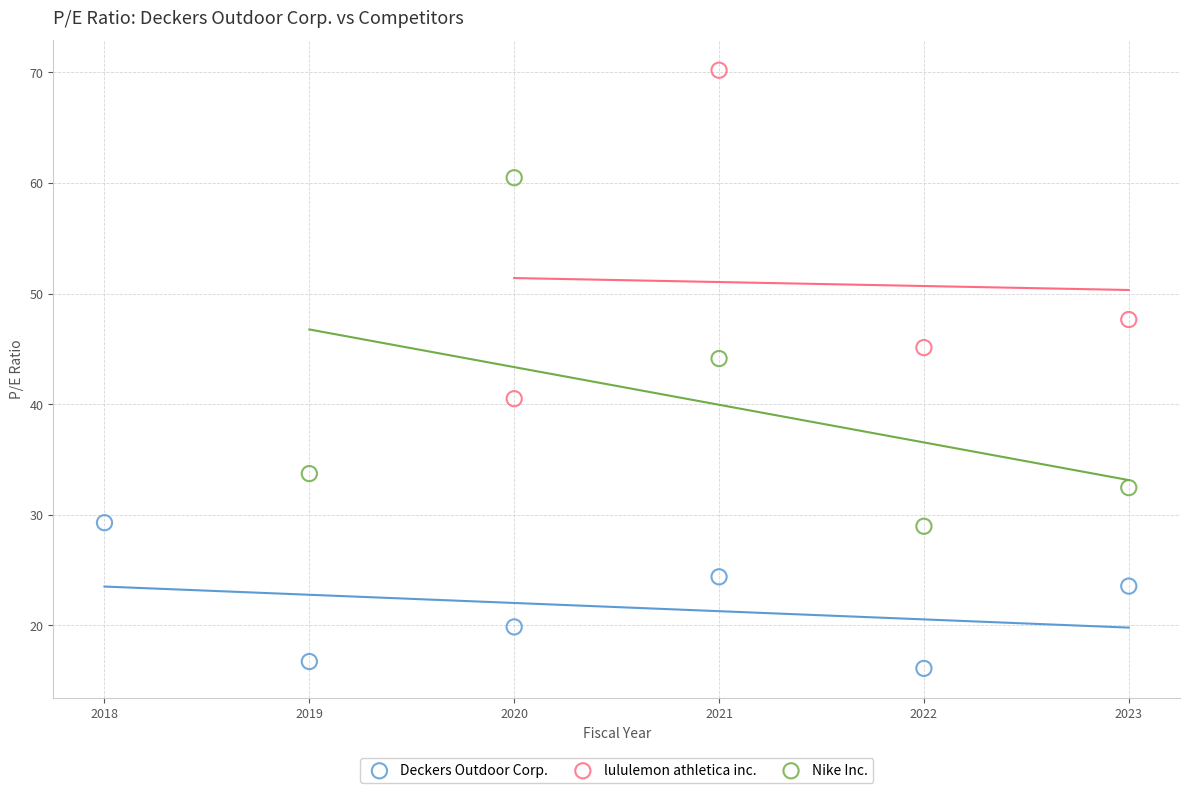

Which series has the largest Y range (max minus min)?

Nike Inc.